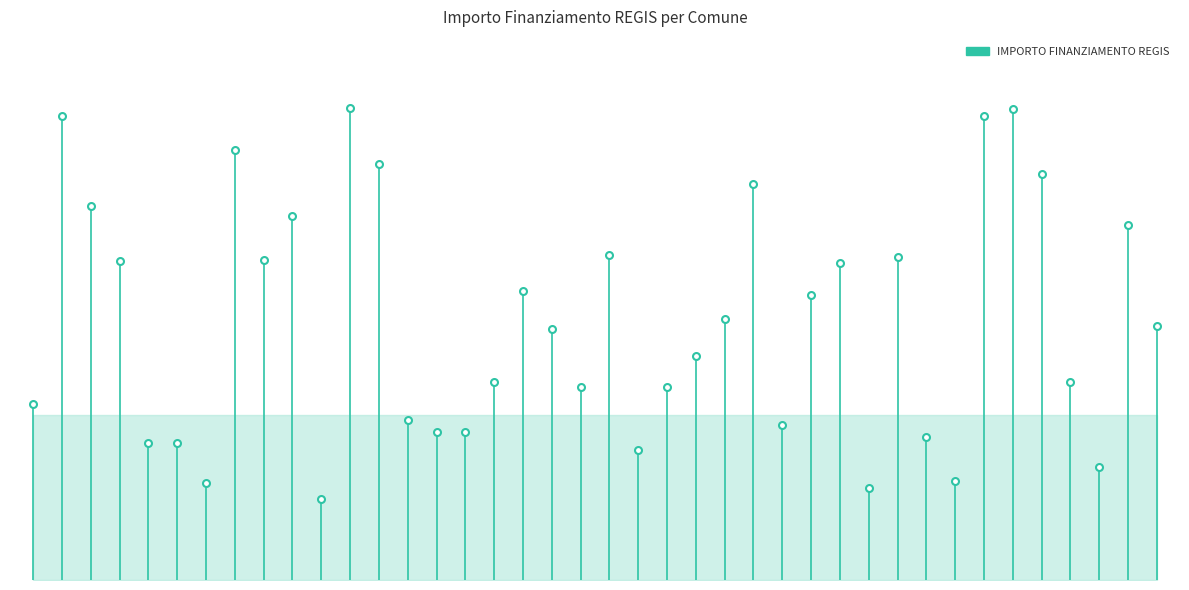

Which has a higher value, 2 or 18?

2